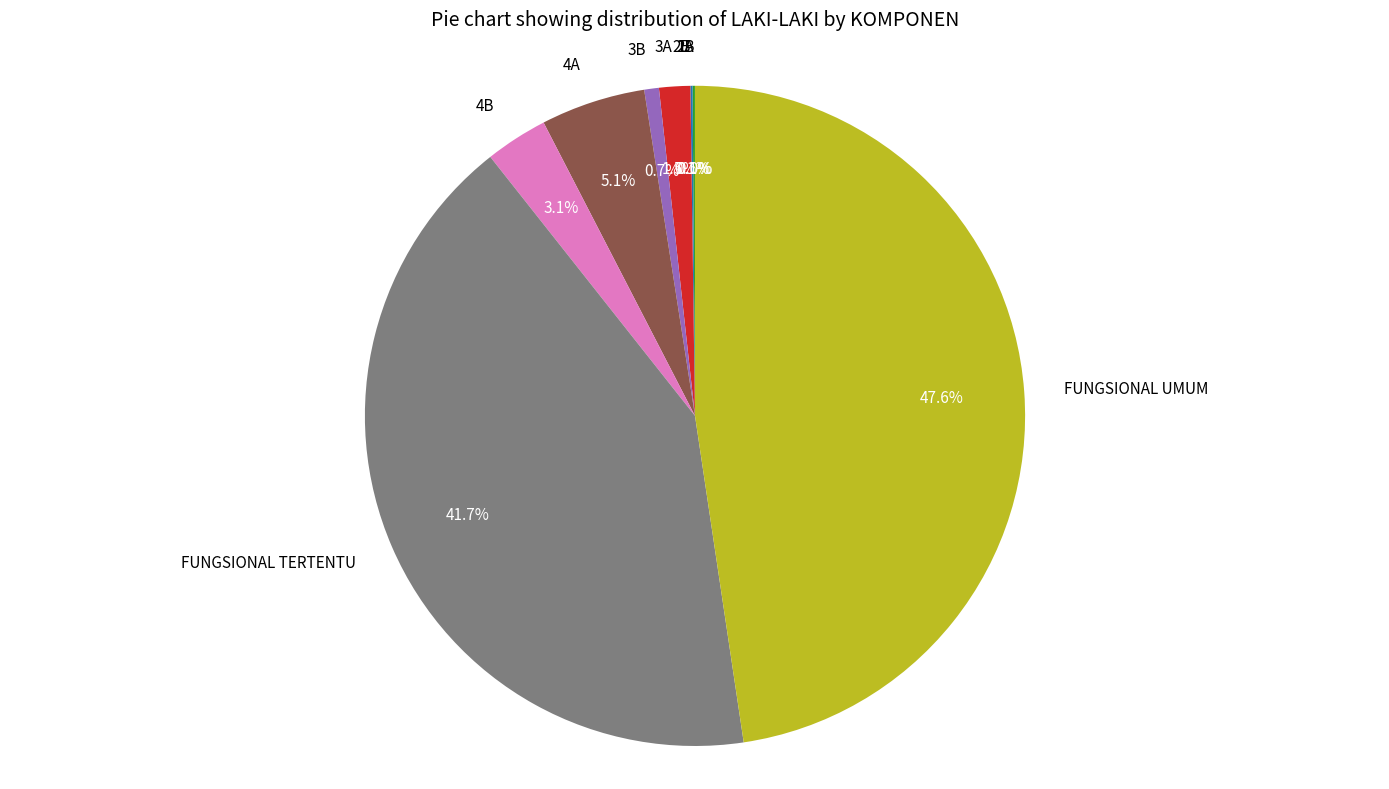

Does 3B account for over 50% of the chart?

No